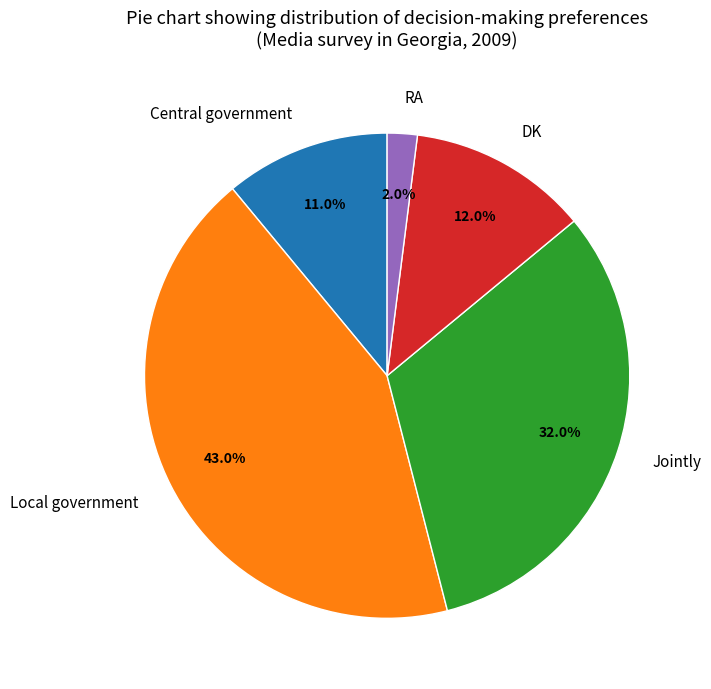

How many slices are in this pie chart?

5